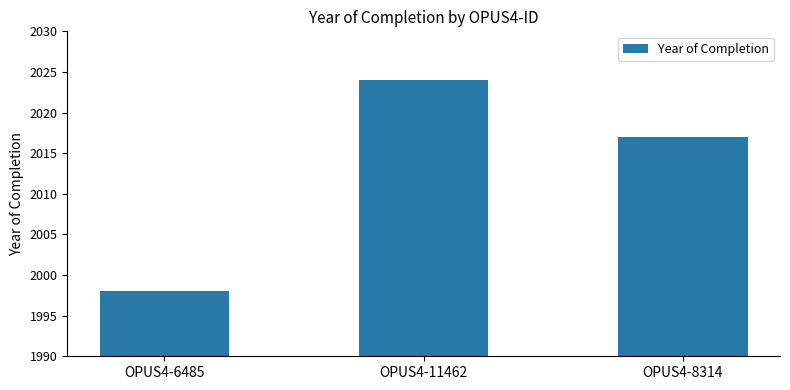

Are the bars grouped side by side (vs. stacked)?

No